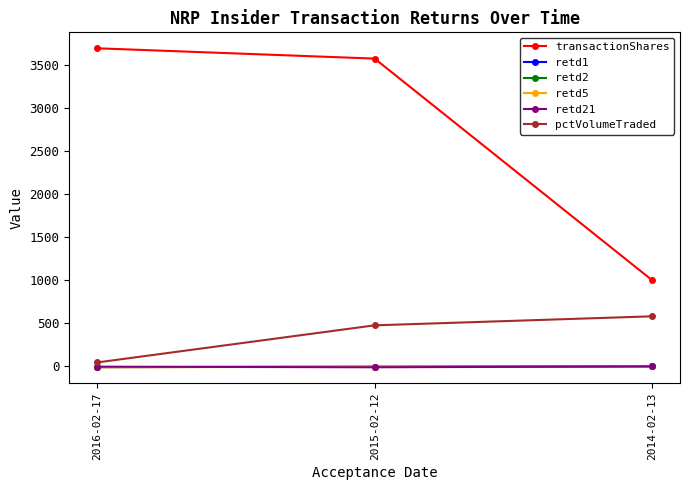

Which category has the highest value across all series?

2016-02-17